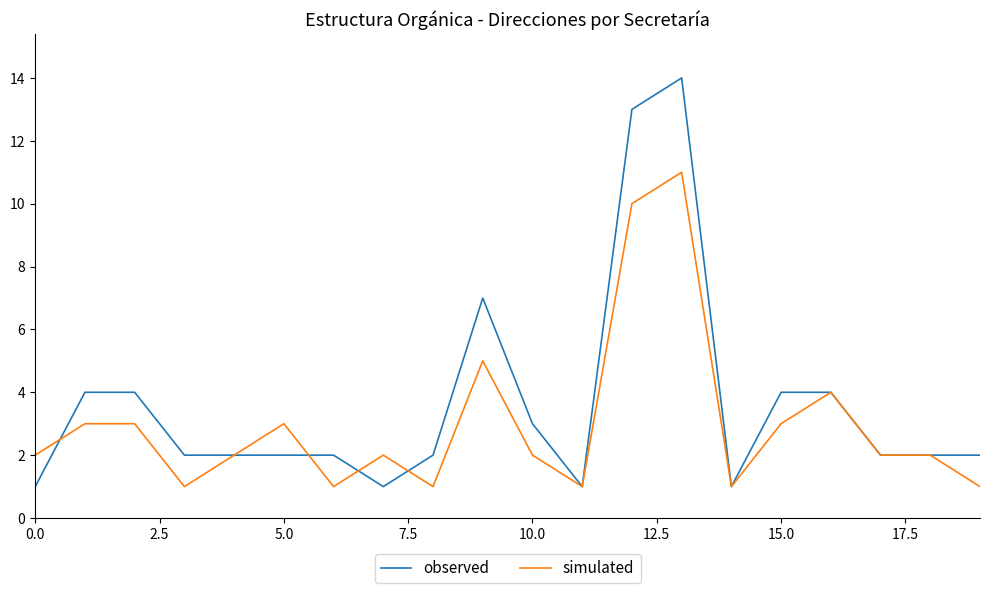

True or false: simulated has more than 2 points higher than both neighbors.

True